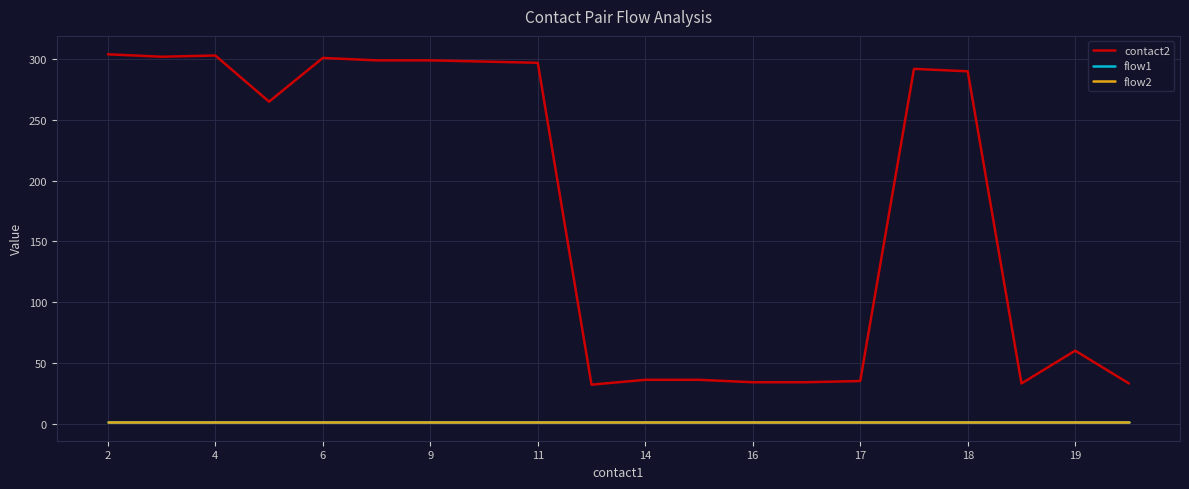

At which category does the chart reach its peak across all series?

2